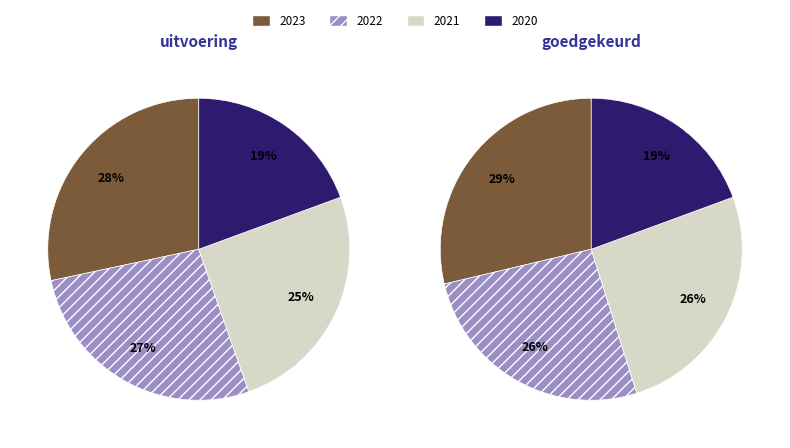

Which category has the smallest portion of the pie?

2020 uitvoering